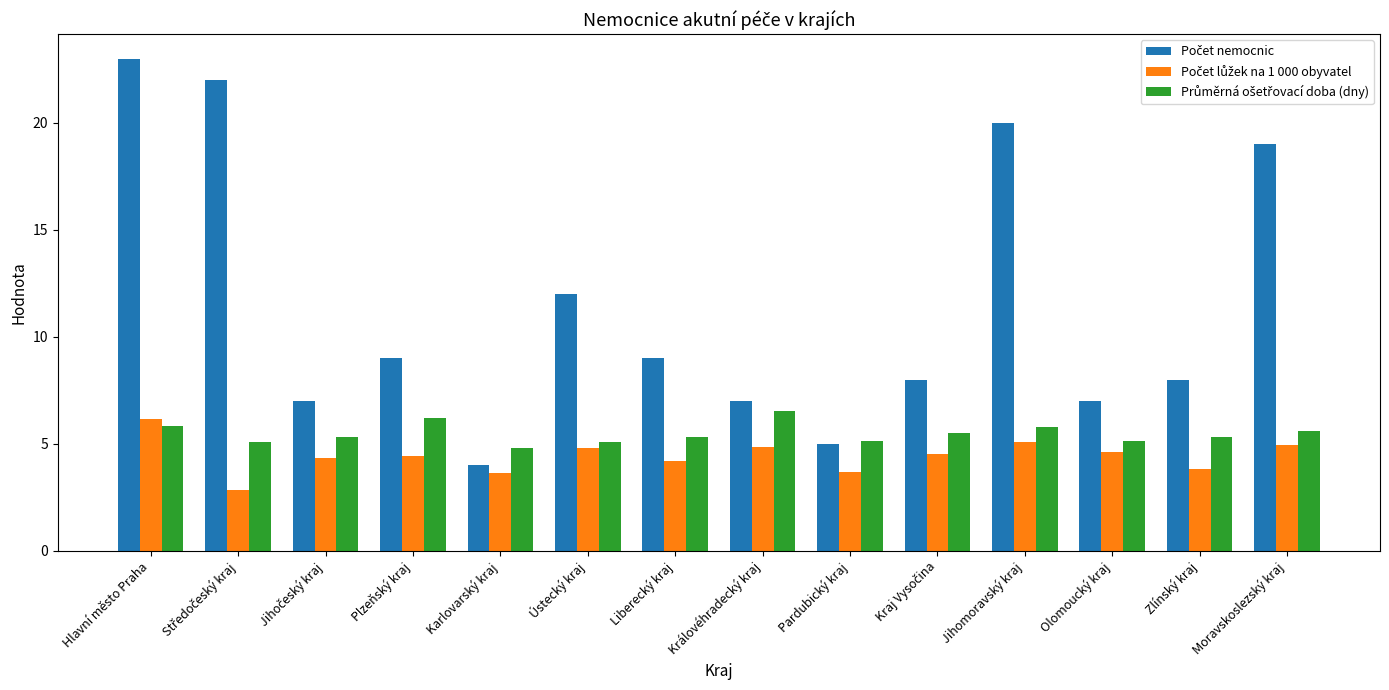

Count the number of categories in the chart.

14